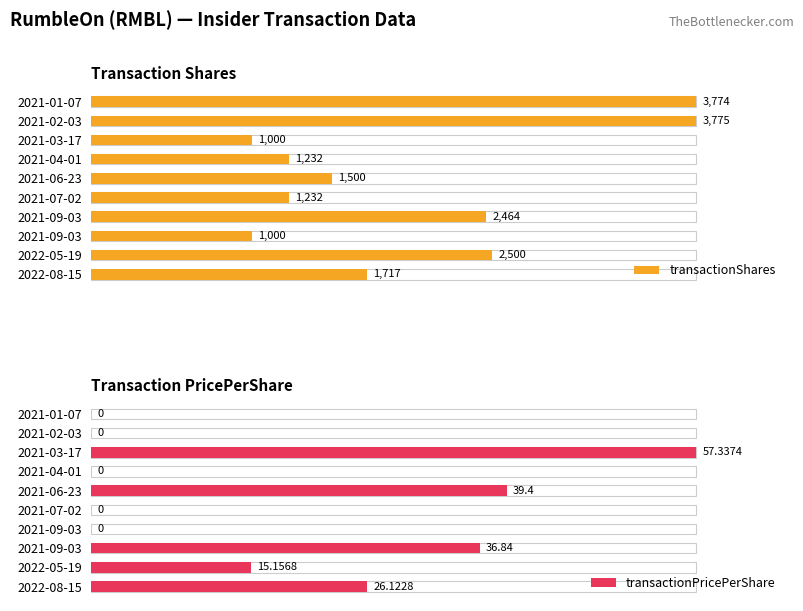

How many groups of bars are there?

10